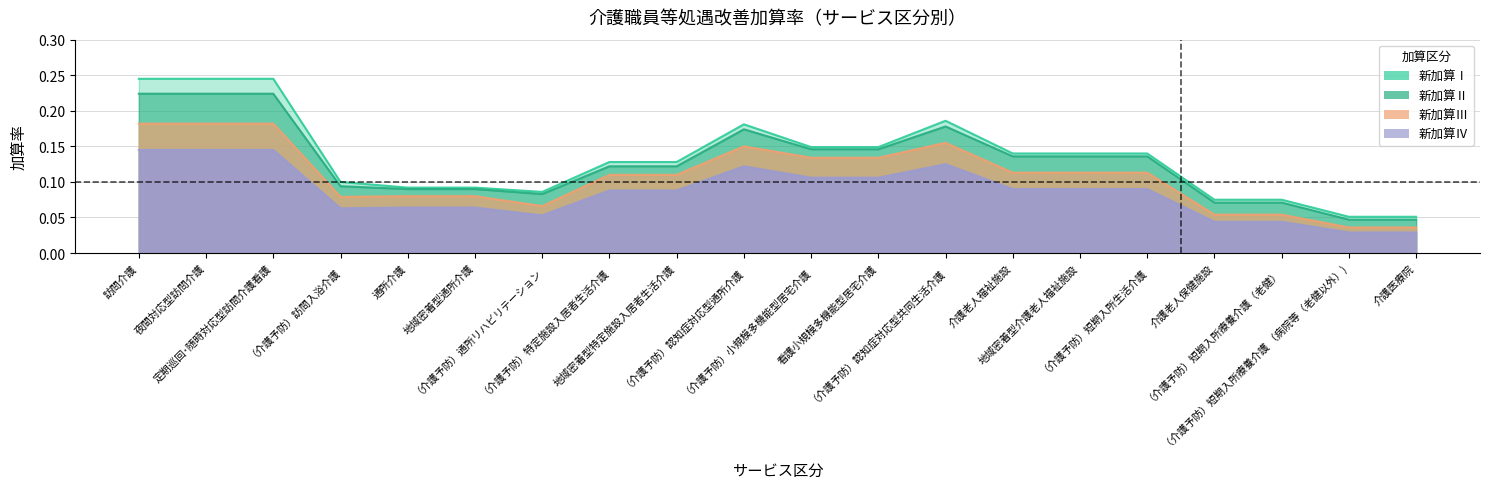

Is it true that 新加算Ⅱ equals 0.2 at （介護予防）特定施設入居者生活介護?

False